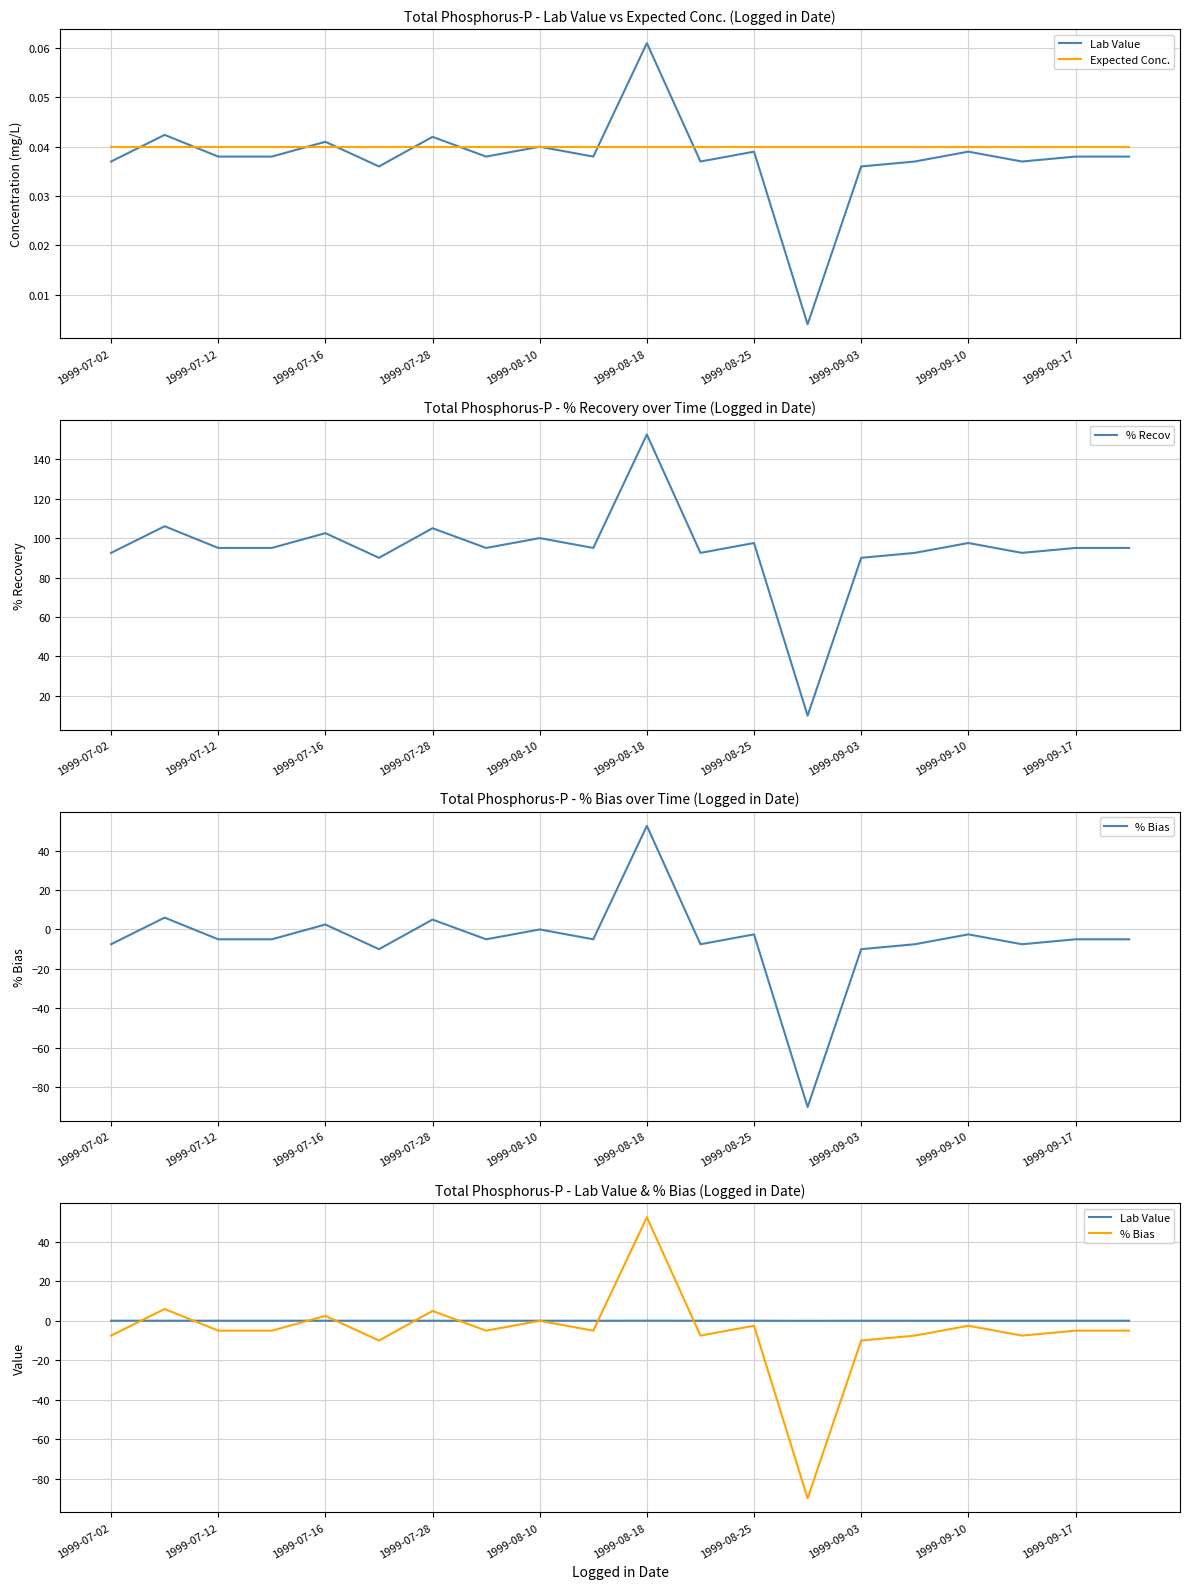

At 1999-09-03, list the series in order from largest to smallest.

% Recov, Expected Conc., Lab Value, % Bias